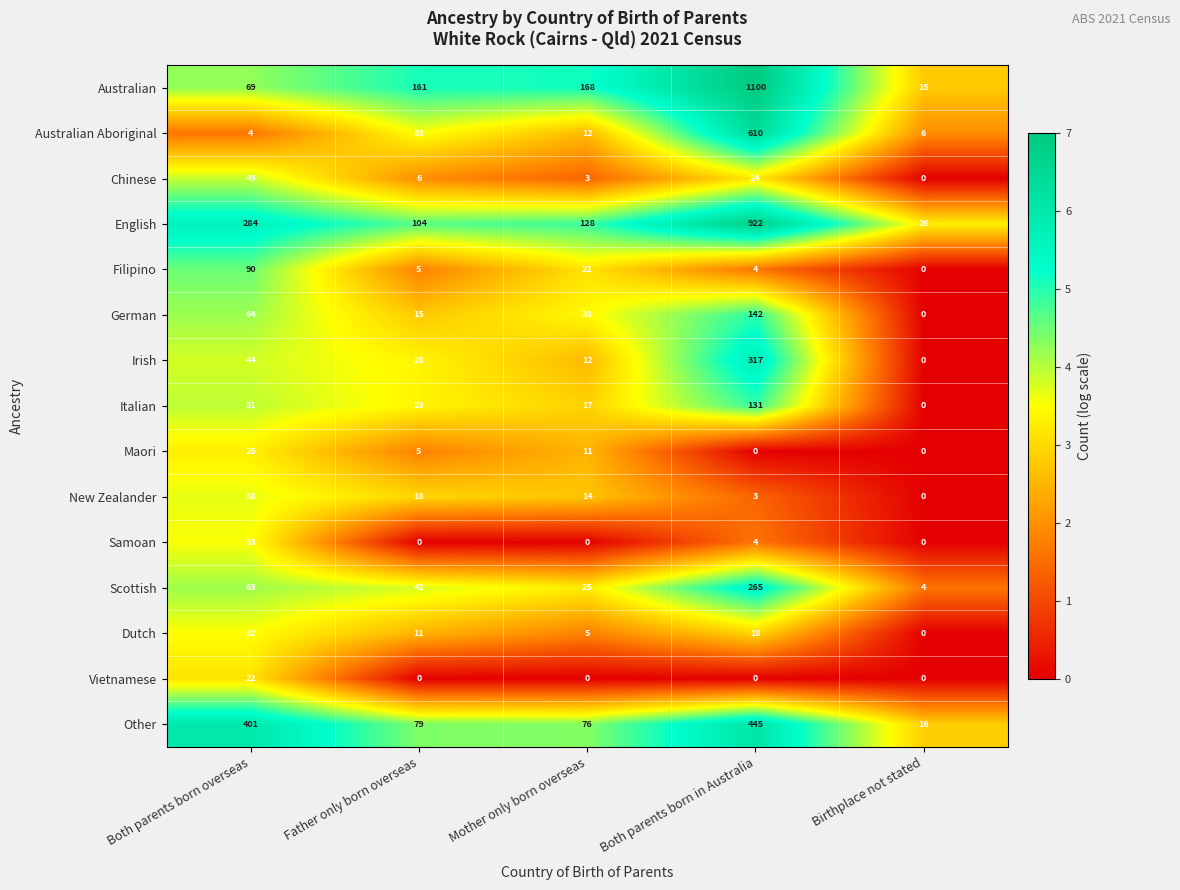

What is the maximum value for Vietnamese?

22